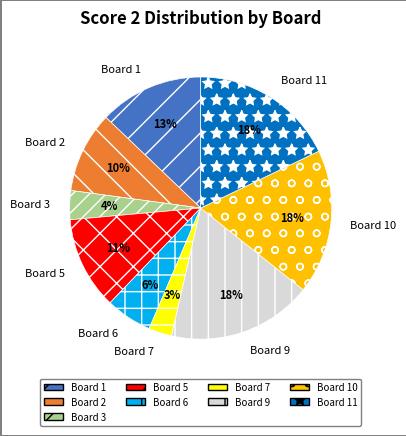

Count the number of slices in the pie.

9